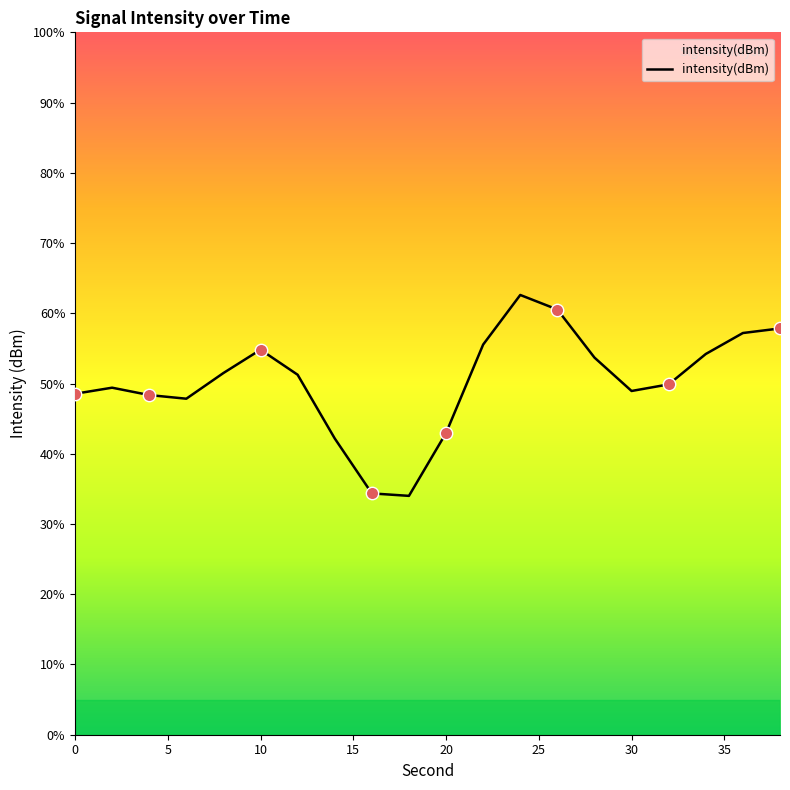

What is the maximum value shown in the chart?

62.6